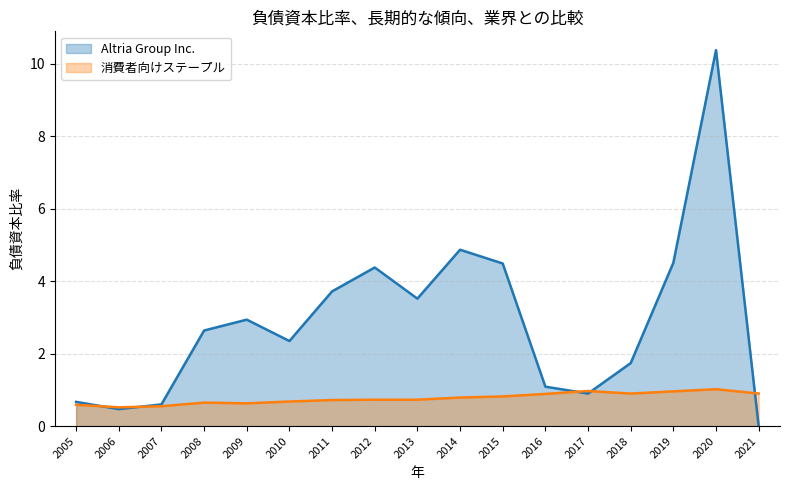

Where is the first local maximum for Altria Group Inc.?

2009